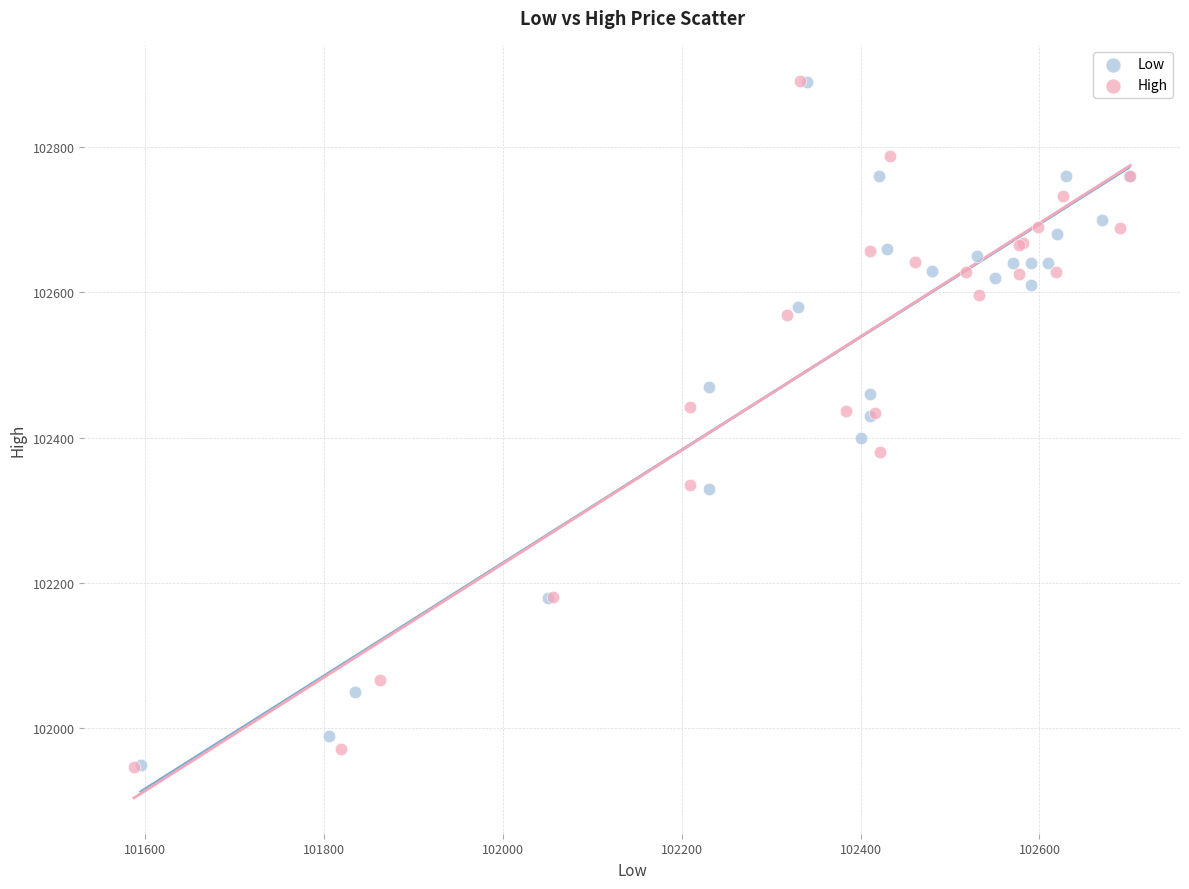

Which series has the widest spread of Y values?

High